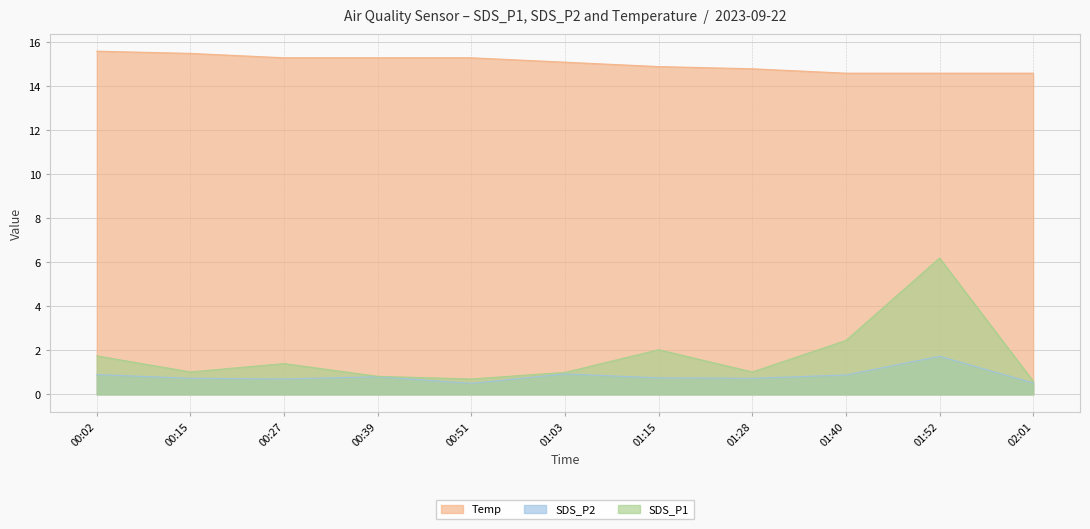

The SDS_P1 series shows 1.0 at 01:03. True or false?

True